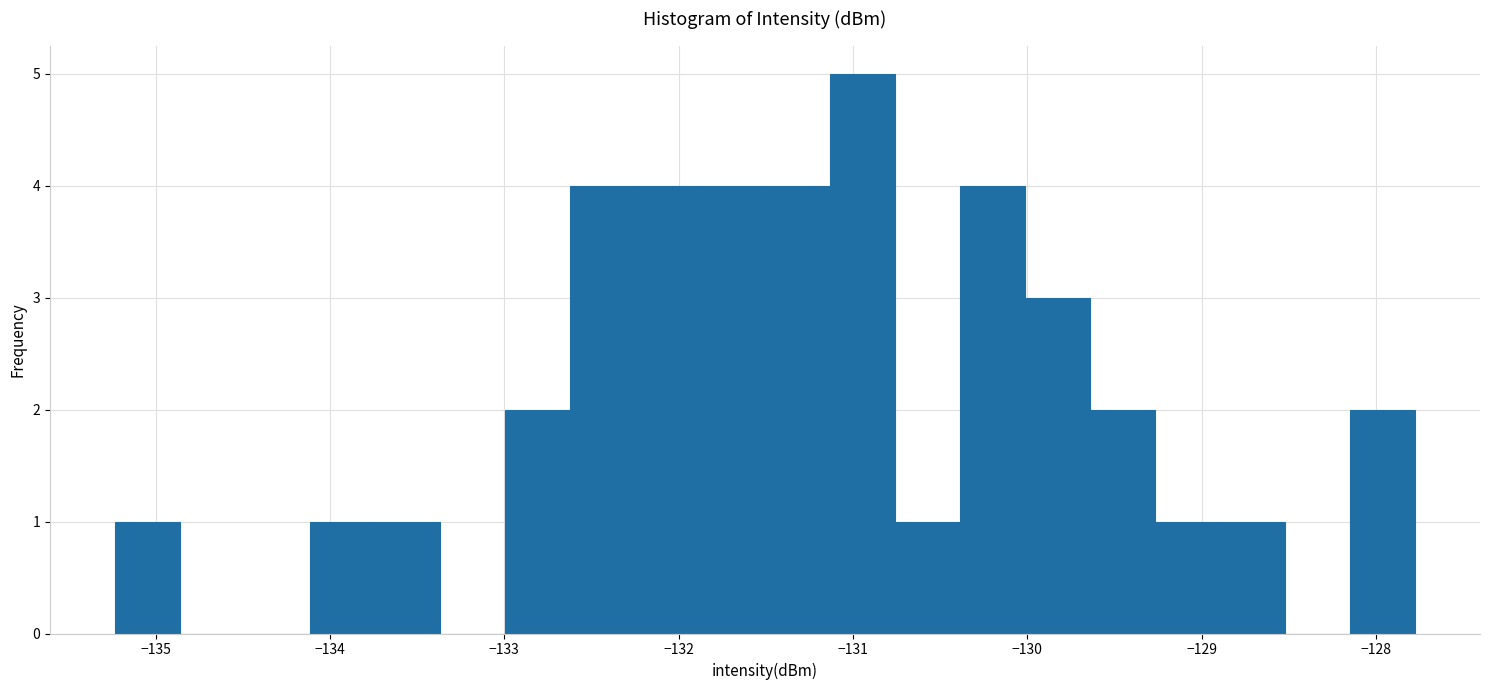

Read against the x-axis, roughly where is the centre of the tallest bar?

-130.9